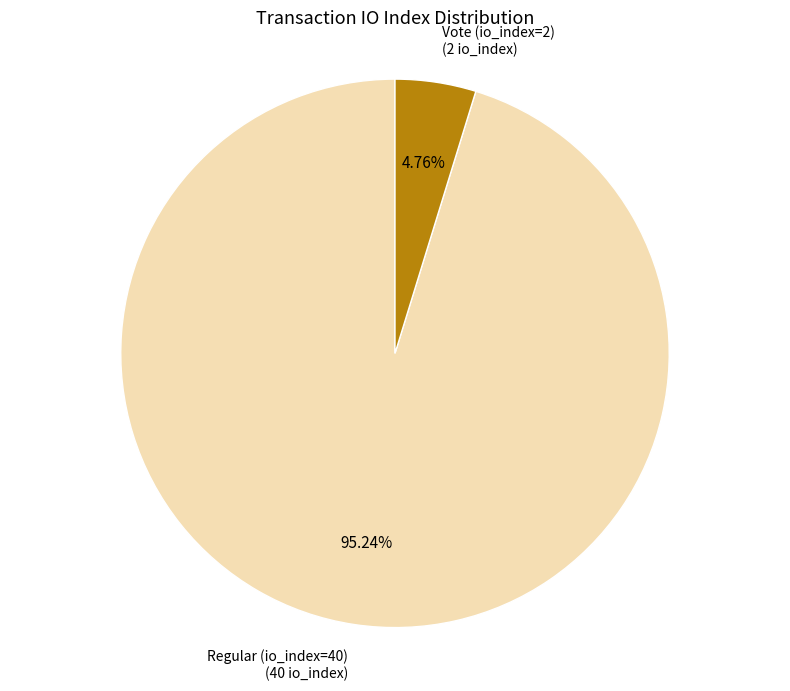

Is there any slice that represents more than half of the pie?

Yes